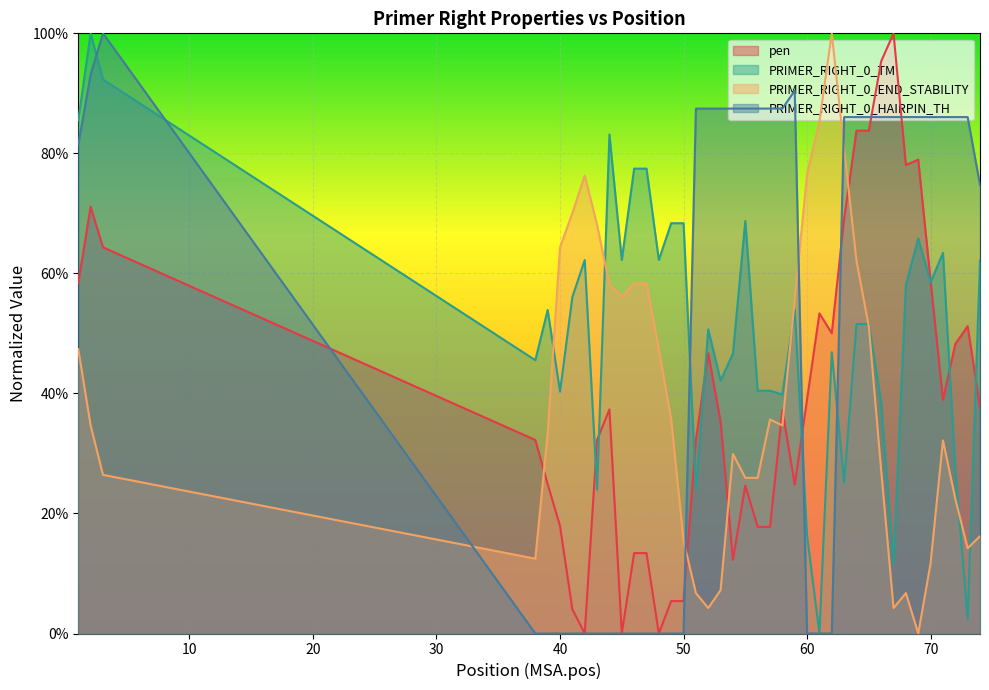

How many series are shown in this chart?

4